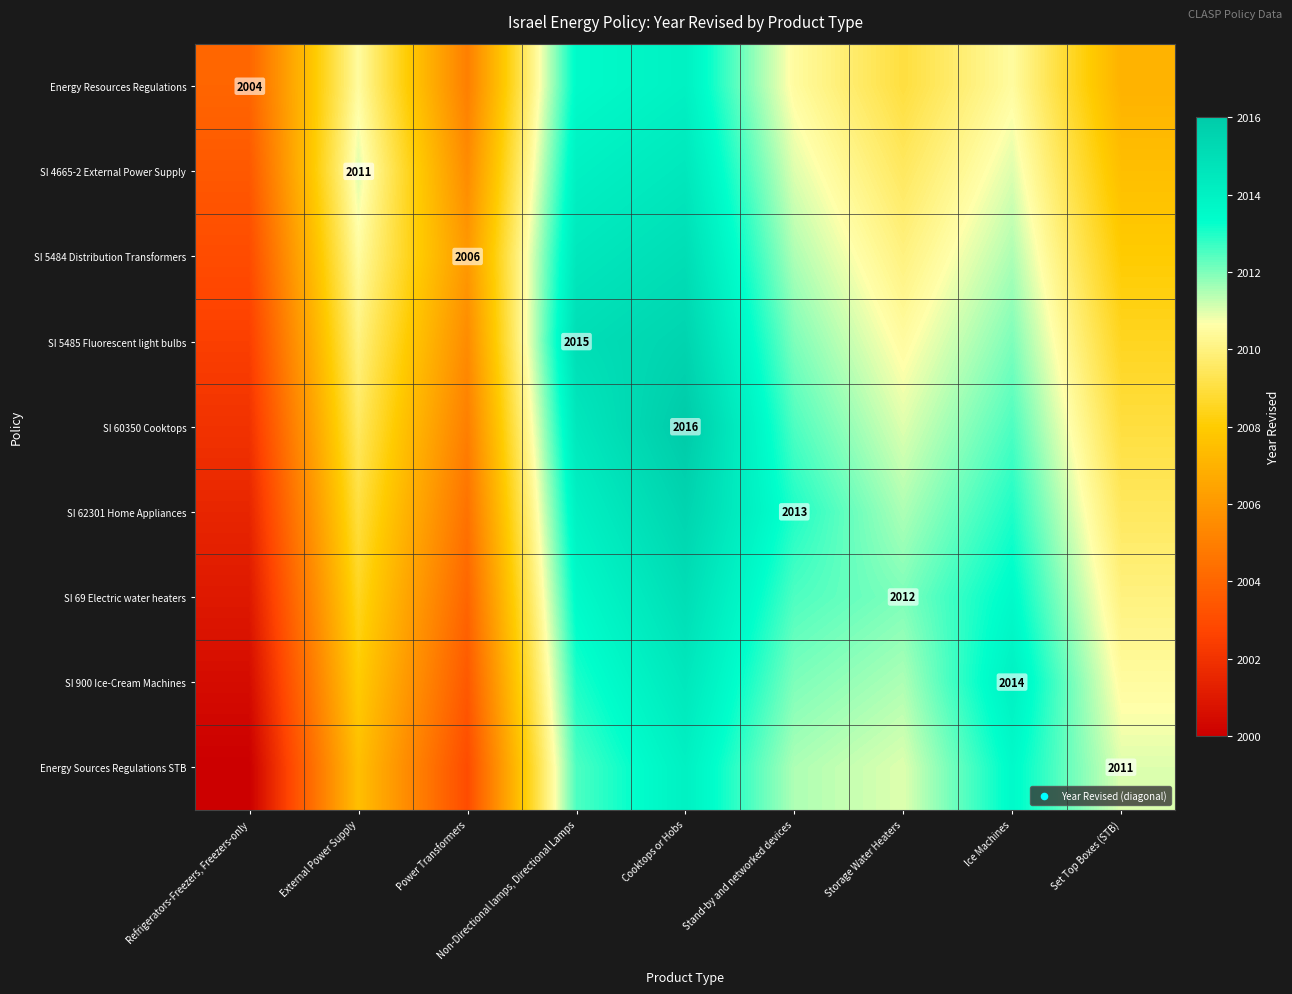

Is it true that Energy Resources Regulations equals 2004.0 at Refrigerators-Freezers, Freezers-only?

True